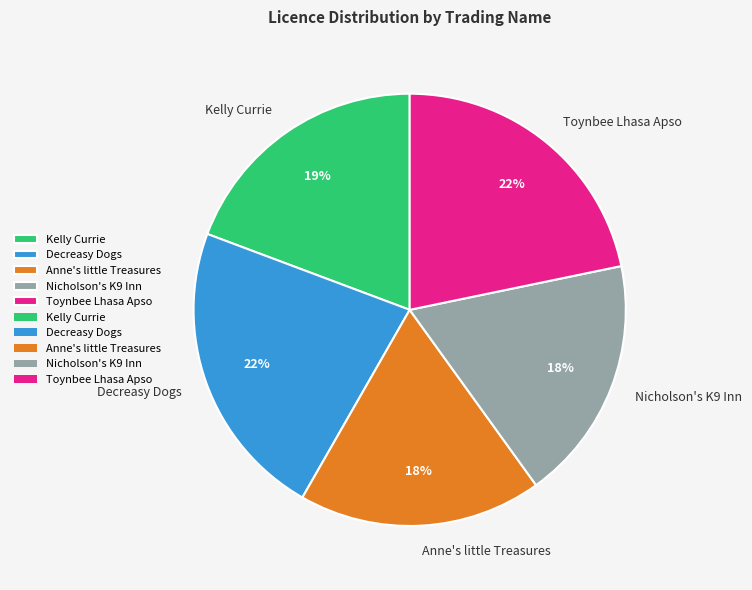

Approximately how many times larger is the value at Nicholson's K9 Inn compared to Decreasy Dogs?

0.8